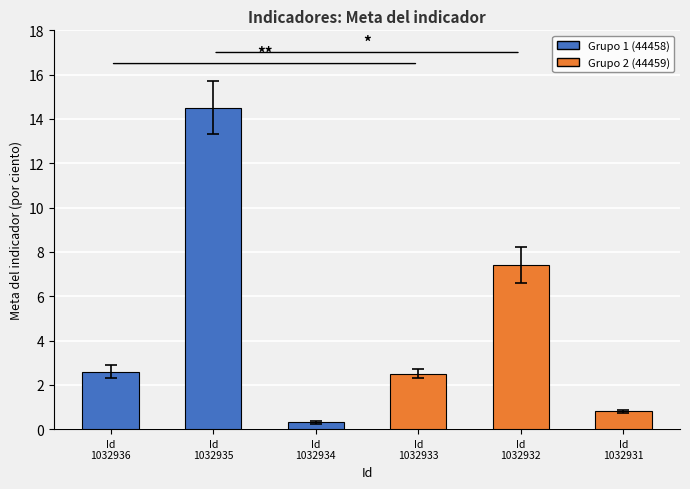

What is the difference between the second highest and minimum values?

7.1